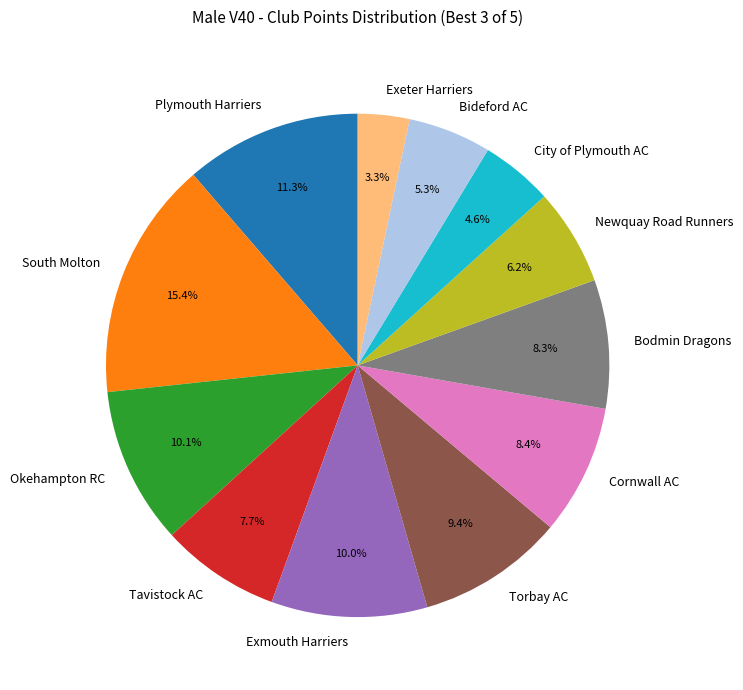

To the nearest percent, what is the average slice percentage?

8%